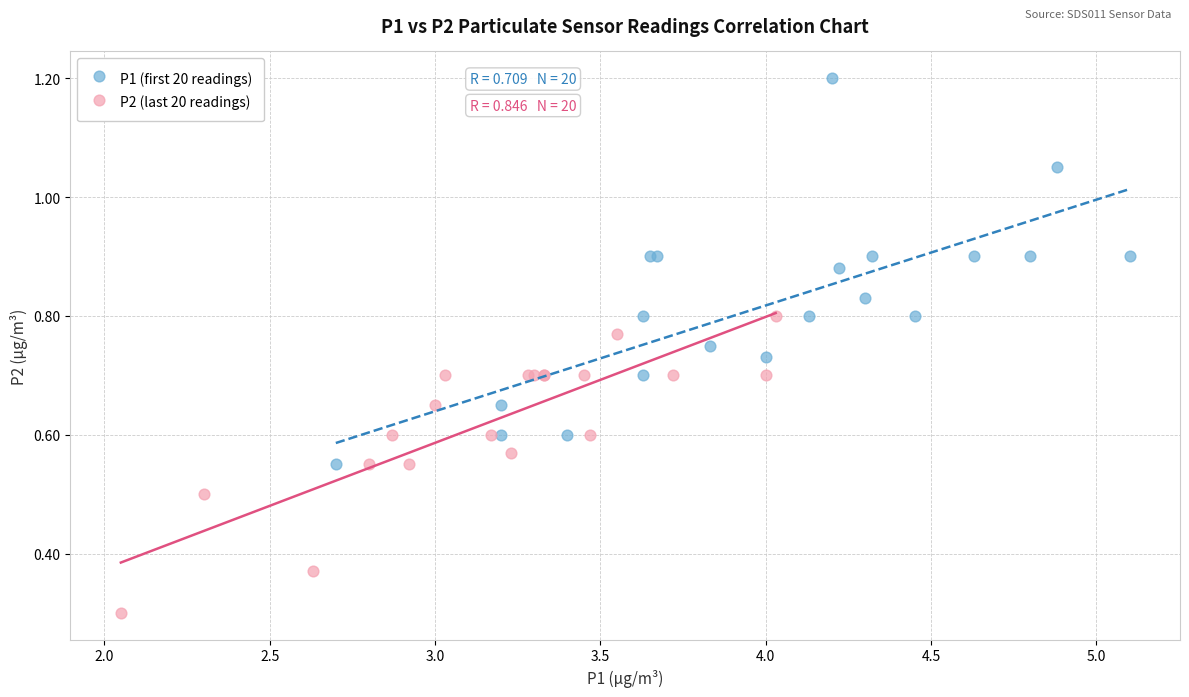

Which series contains the highest Y value?

P1 (first 20 readings)